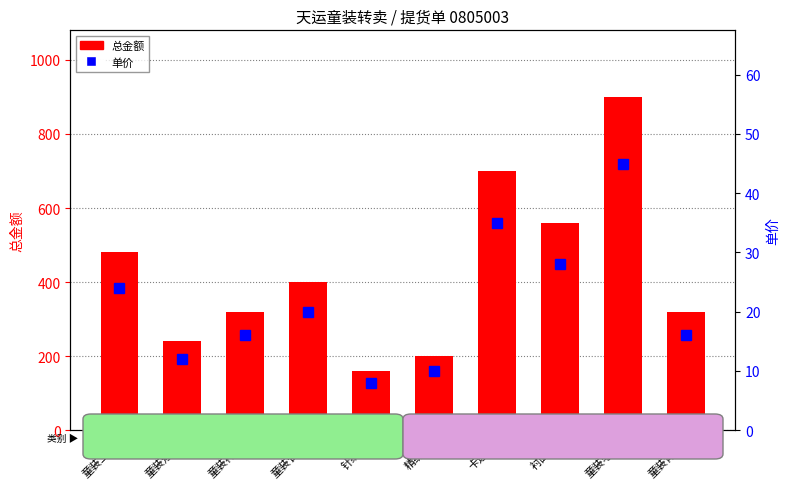

What is the difference between the highest and lowest values at 精纺帽?

190